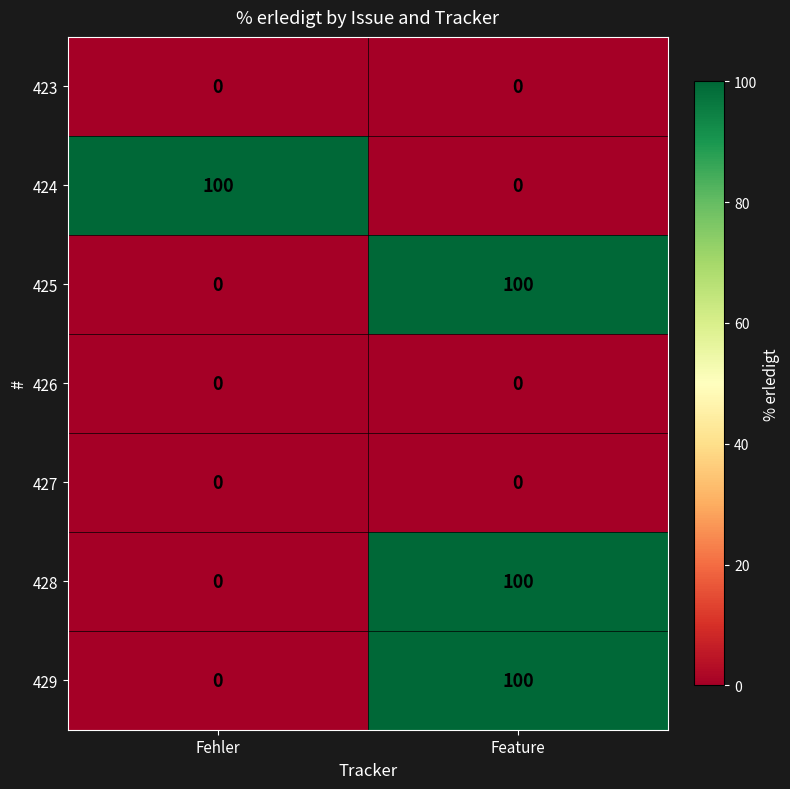

How many distinct data groups are displayed?

7